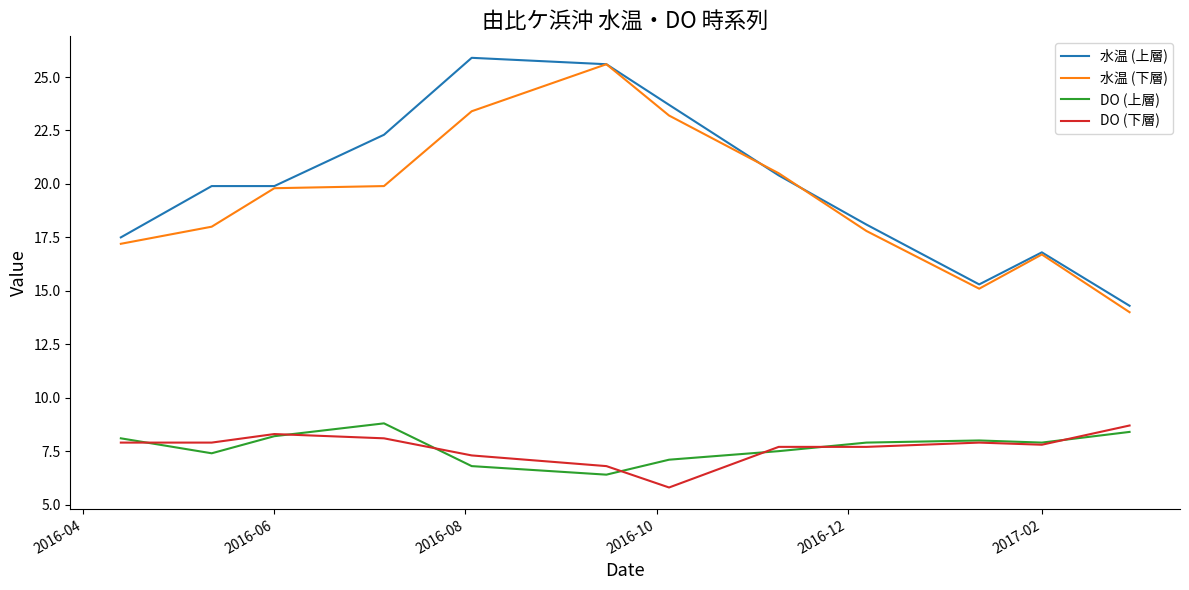

What is the maximum value for DO (上層)?

8.8